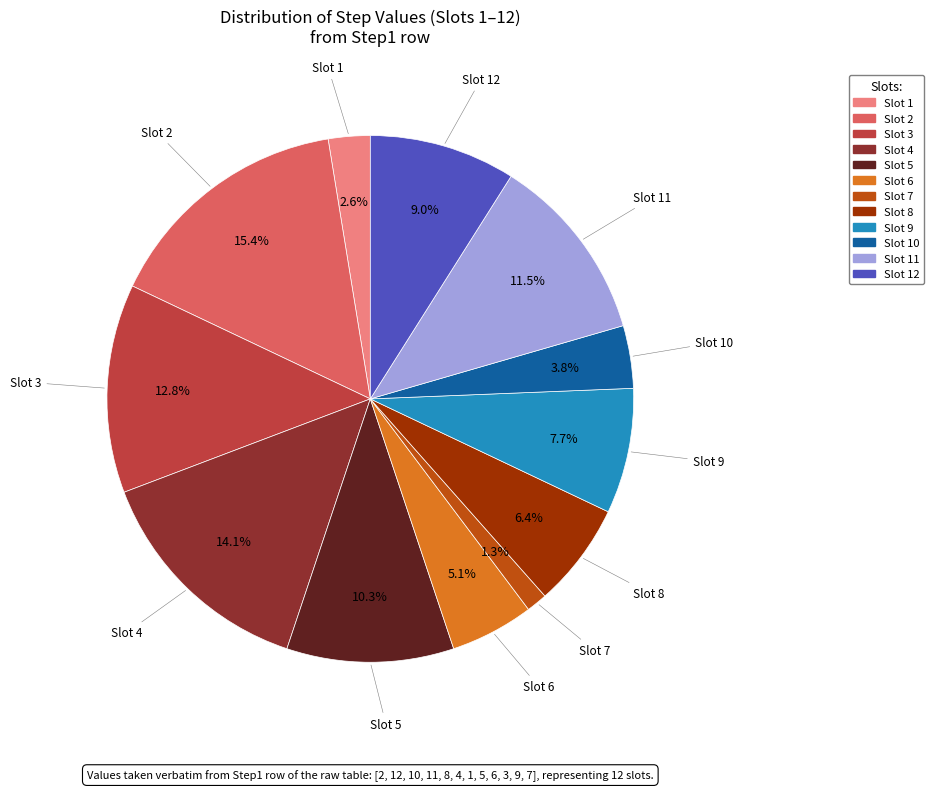

Is there any slice that represents more than half of the pie?

No